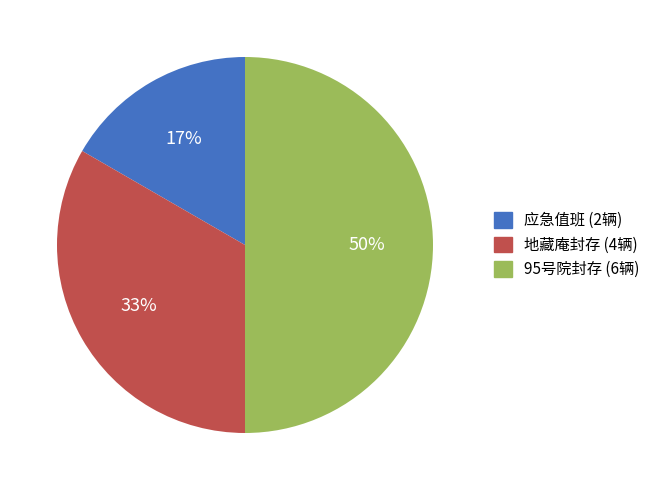

Is it true that 应急值班 is 8% of the pie?

False